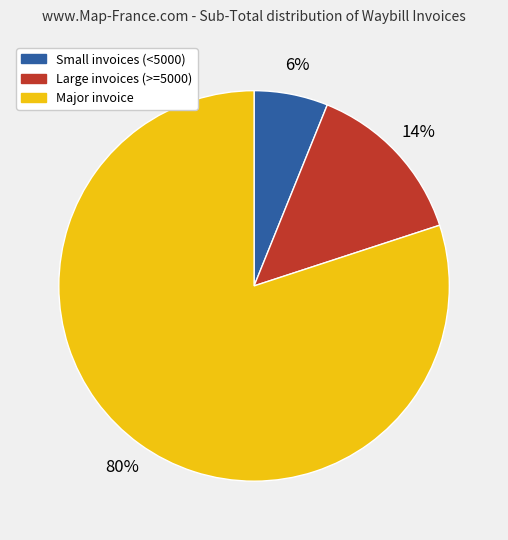

To the nearest percent, what is the average slice percentage?

33%